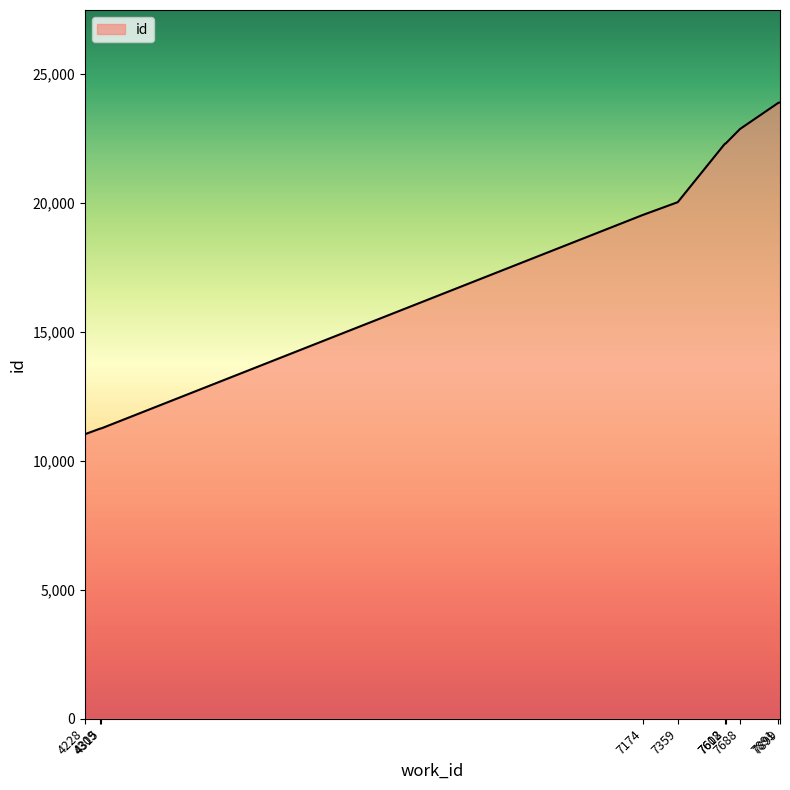

What is the minimum value shown in the chart?

11024